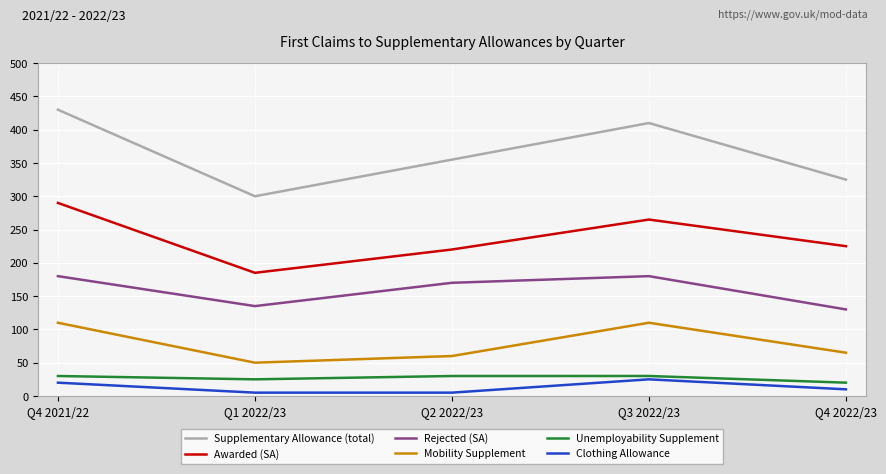

Which series has the largest range (max minus min)?

Supplementary Allowance (total)